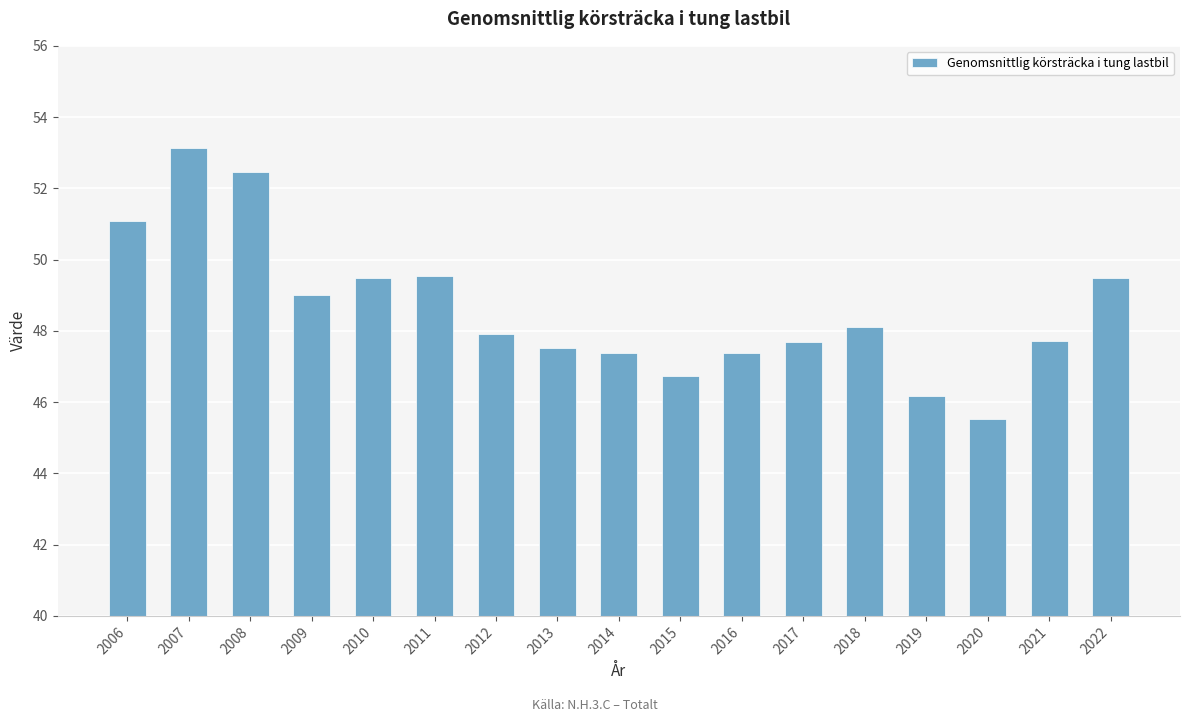

What is the value of the 11th bar from the left?

47.4